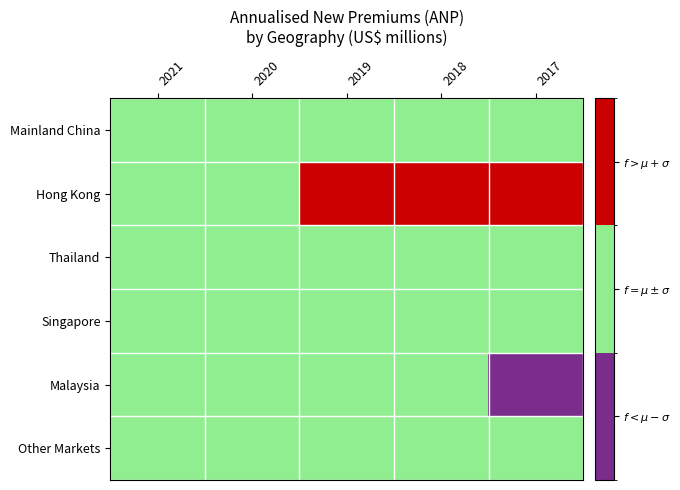

Which series has the largest range (max minus min)?

Hong Kong